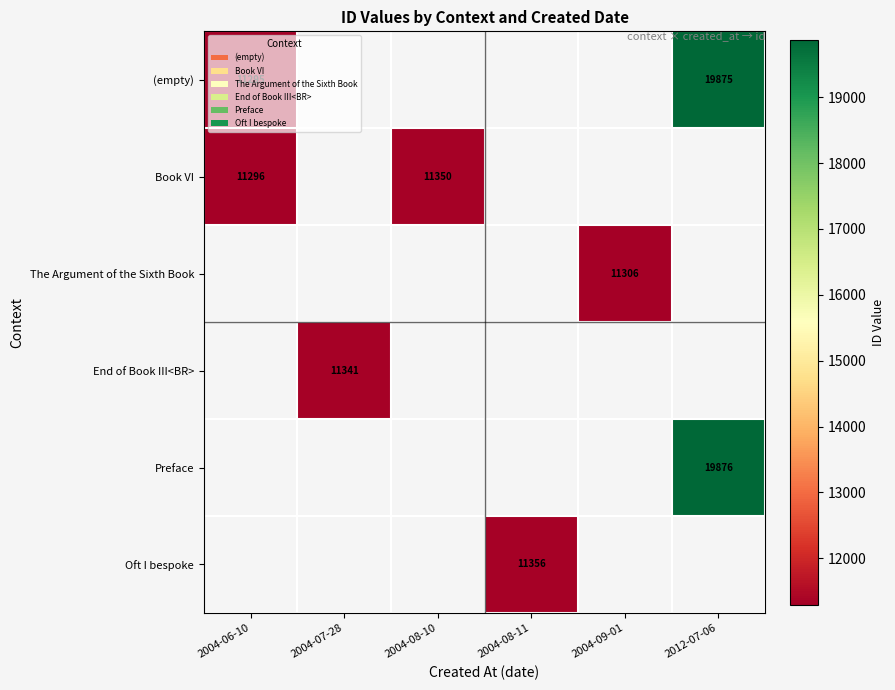

Which category has the lowest value across all series?

2004-06-10